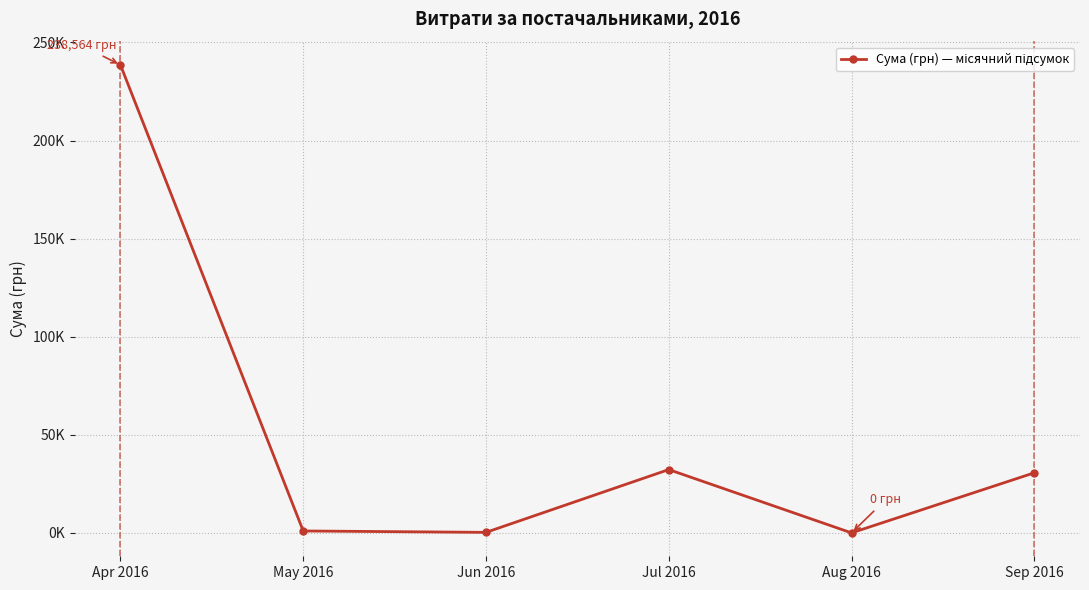

Where is the data nearest to the value 119281?

Jul 2016